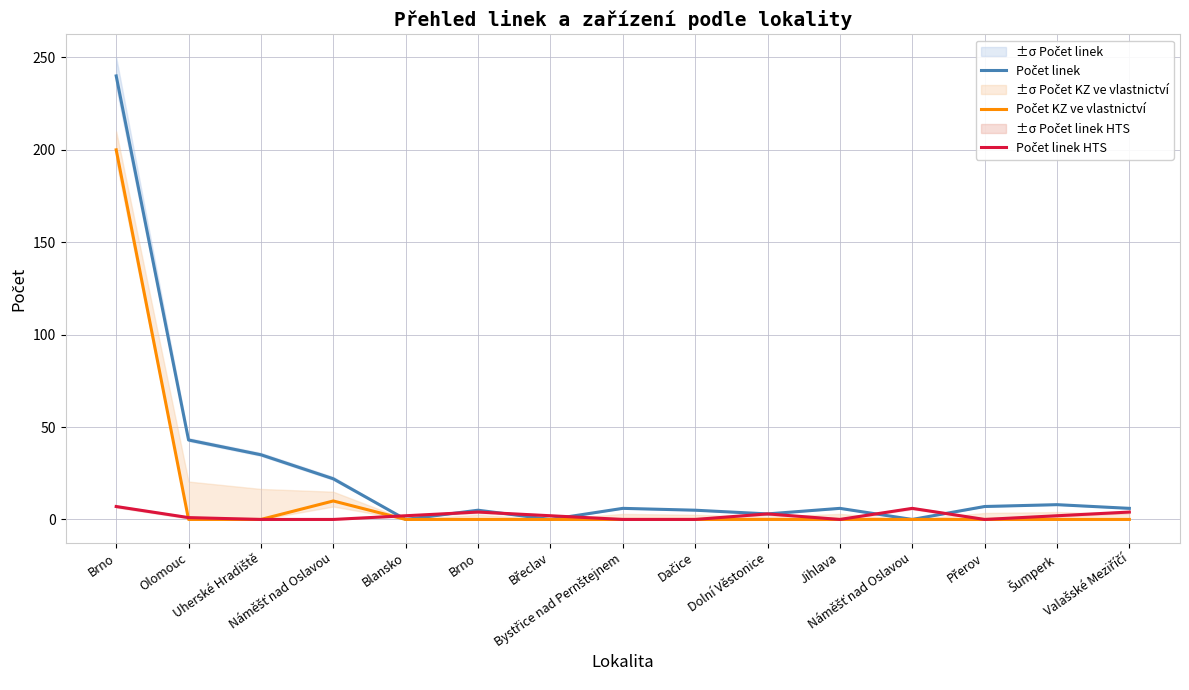

What is the sum of all Počet KZ ve vlastnictví values?

210